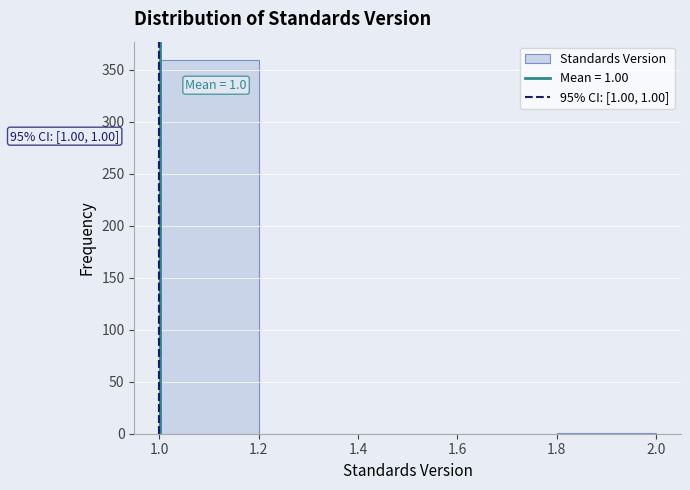

Over which range of the x-axis is the bar tallest?

1.0 to 1.2